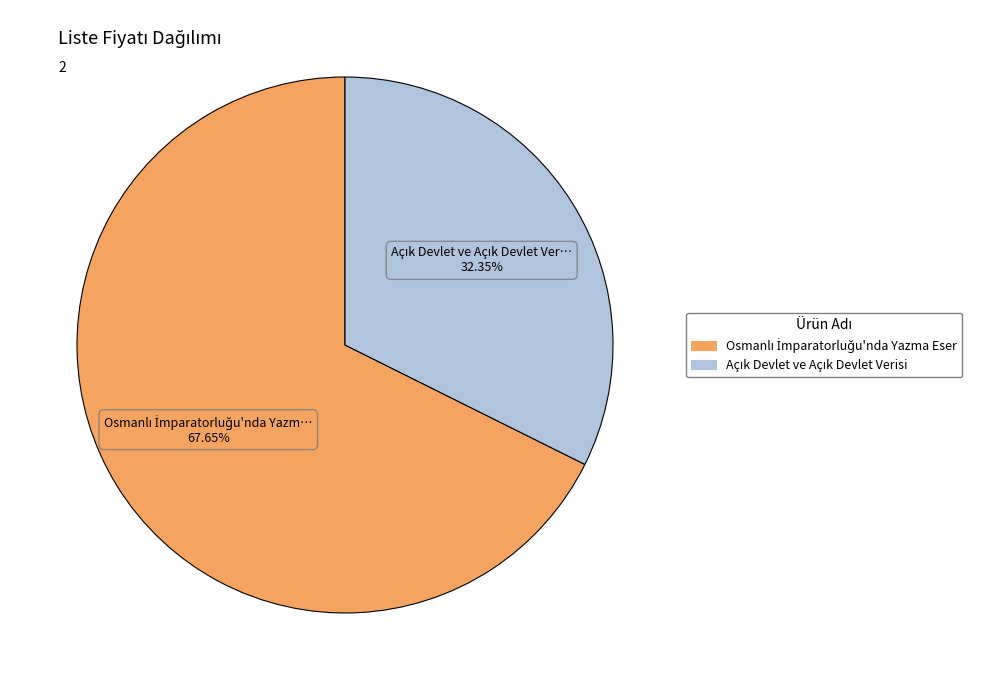

How many segments does this pie chart have?

2